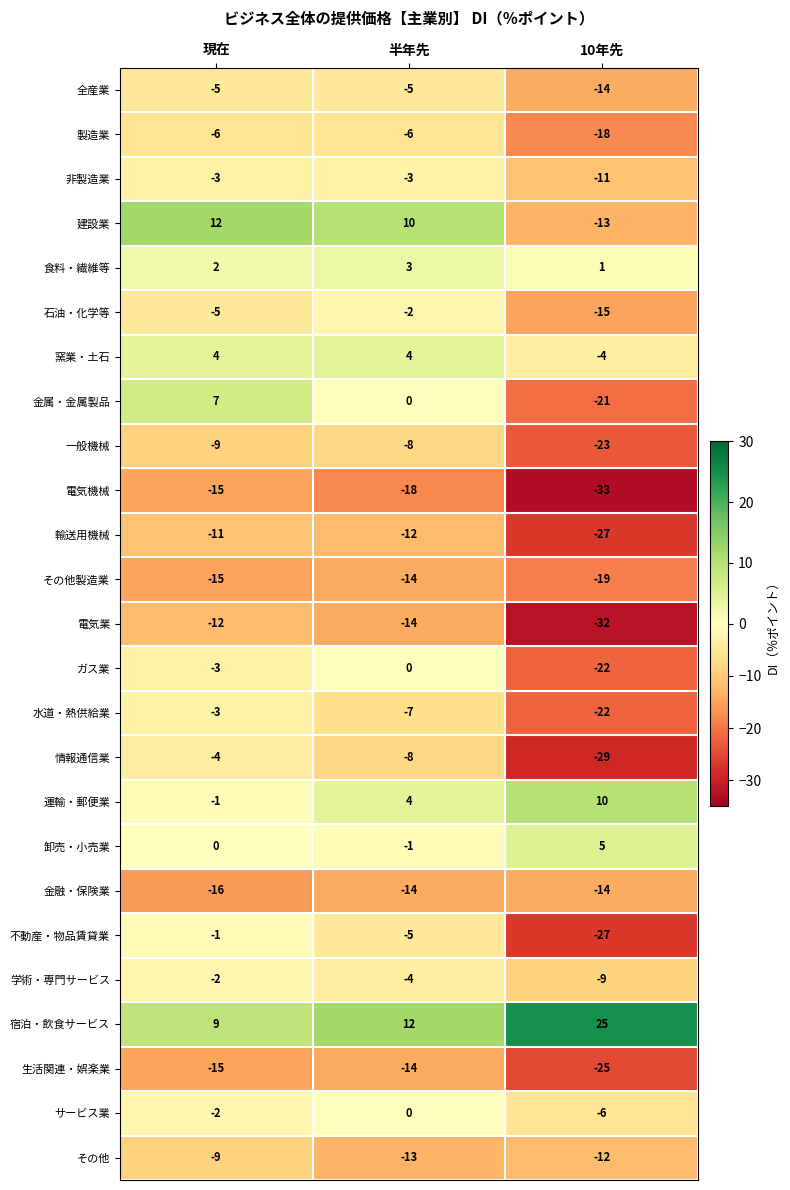

List the labels in order of 卸売・小売業 value, largest first.

10年先, 現在, 半年先